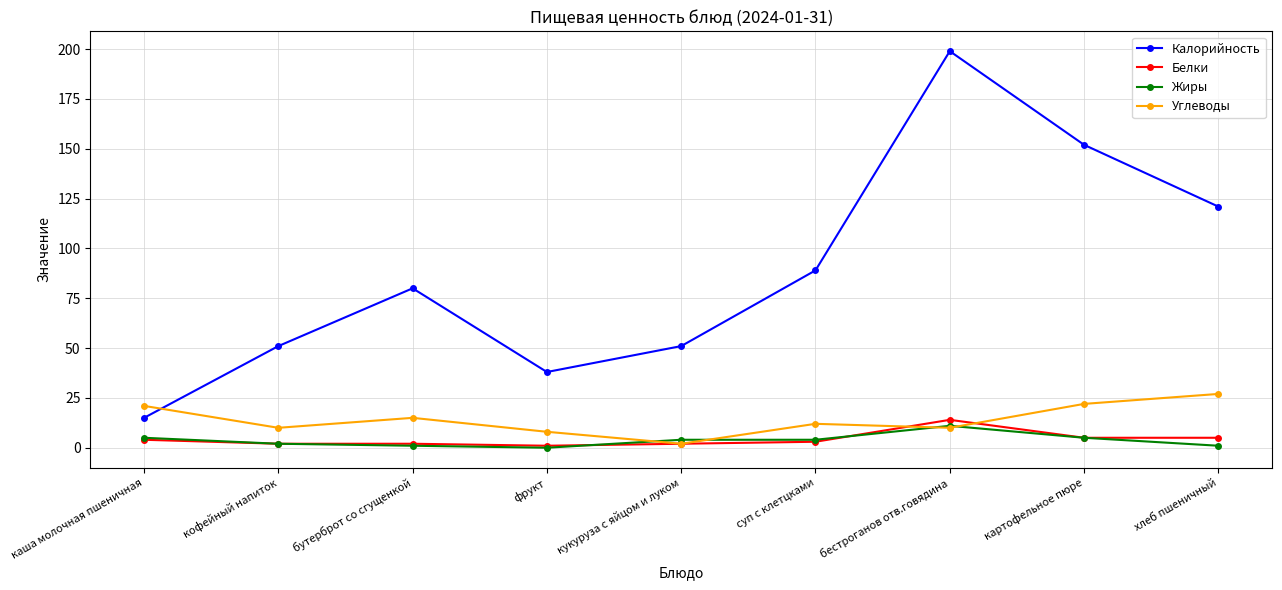

Reading left to right, extract all data points from this chart.

Калорийность: каша молочная пшеничная=15.0	кофейный напиток=51.0	бутерброт со сгущенкой=80.0	фрукт=38.0	кукуруза с яйцом и луком=51.0	суп с клетцками=89.0	бестроганов отв.говядина=199.0	картофельное пюре=152.0	хлеб пшеничный=121.0
Белки: каша молочная пшеничная=4.0	кофейный напиток=2.0	бутерброт со сгущенкой=2.0	фрукт=1.0	кукуруза с яйцом и луком=2.0	суп с клетцками=3.0	бестроганов отв.говядина=14.0	картофельное пюре=5.0	хлеб пшеничный=5.0
Жиры: каша молочная пшеничная=5.0	кофейный напиток=2.0	бутерброт со сгущенкой=1.0	фрукт=0.0	кукуруза с яйцом и луком=4.0	суп с клетцками=4.0	бестроганов отв.говядина=11.0	картофельное пюре=5.0	хлеб пшеничный=1.0
Углеводы: каша молочная пшеничная=21.0	кофейный напиток=10.0	бутерброт со сгущенкой=15.0	фрукт=8.0	кукуруза с яйцом и луком=2.0	суп с клетцками=12.0	бестроганов отв.говядина=10.0	картофельное пюре=22.0	хлеб пшеничный=27.0